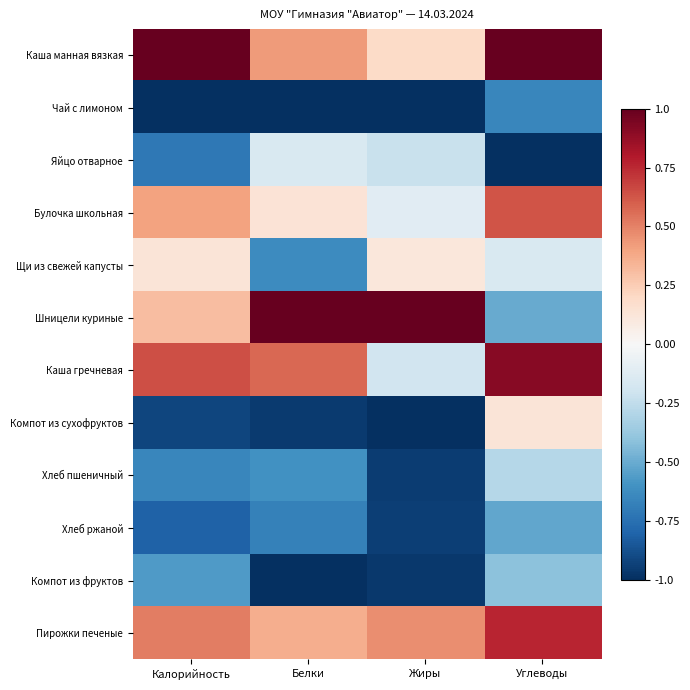

What is the smallest value displayed?

-1.0